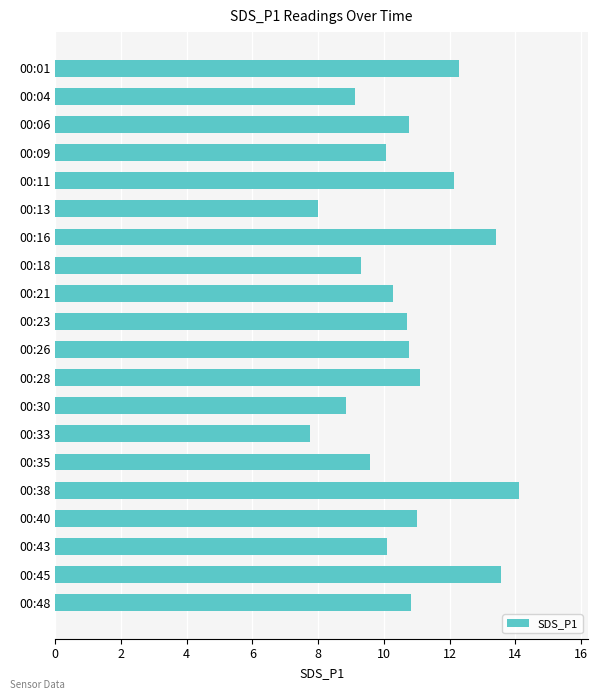

What is the sum of all values?

213.7